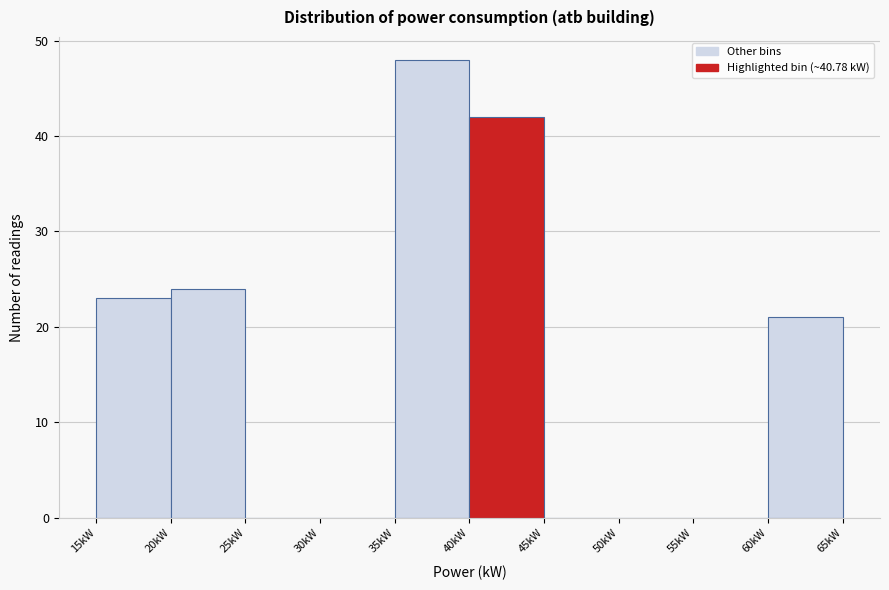

What is the height of the bar covering 35 to 40 on the x-axis? The values are not printed on the chart, so give them approximately, as read against the axis.

48